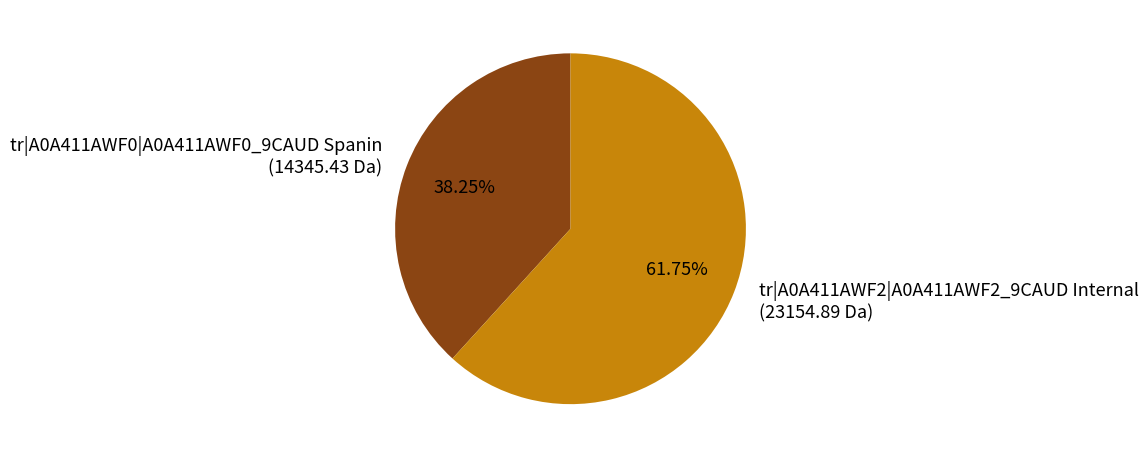

To the nearest percent, what is the average slice percentage?

50%